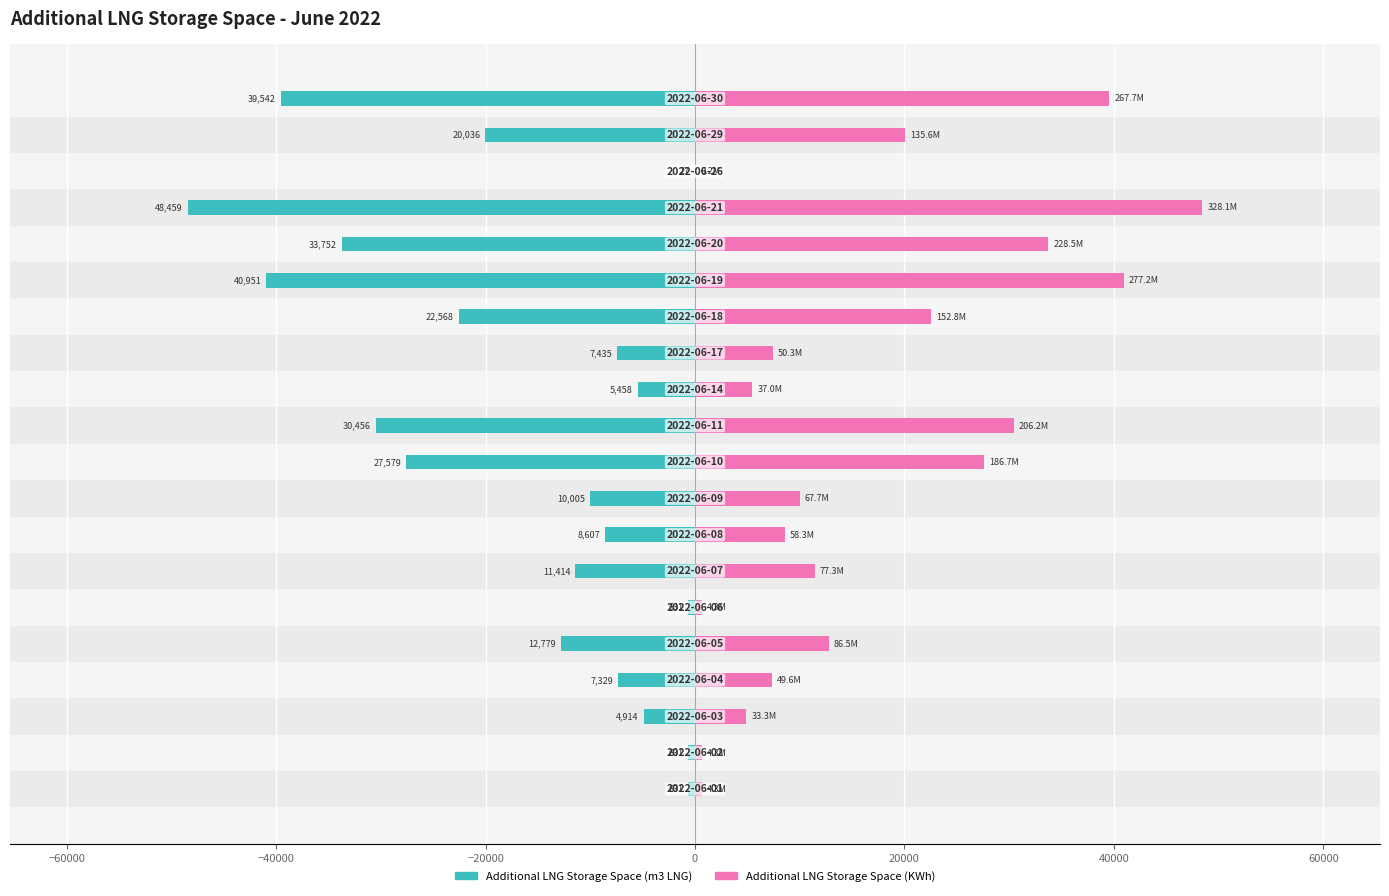

Is the value of Additional LNG Storage Space (KWh x scale) at 60000 greater than the value of Additional LNG Storage Space (m3 LNG) at 14?

Yes